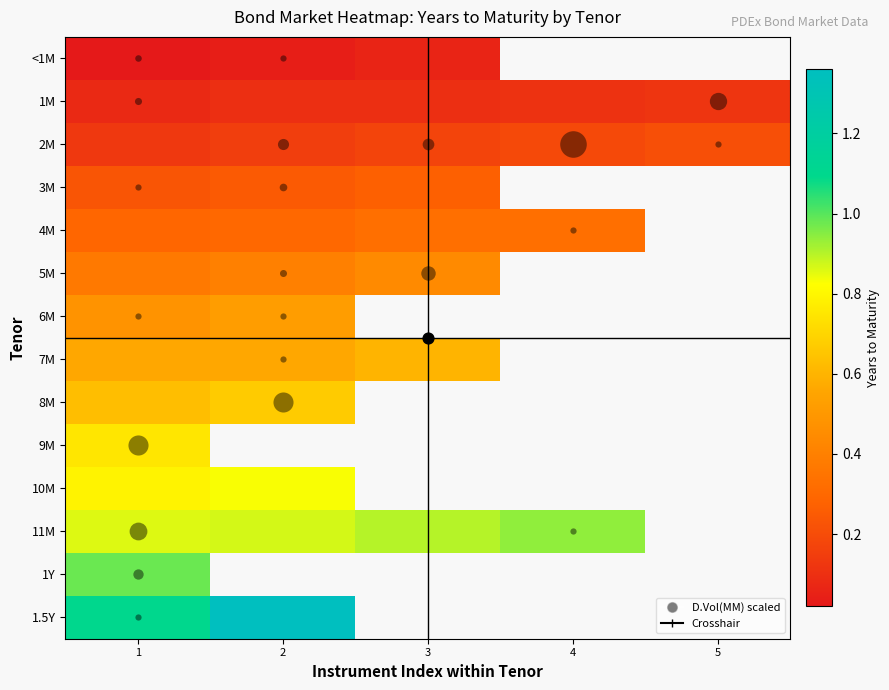

Which category has the lowest value across all series?

1